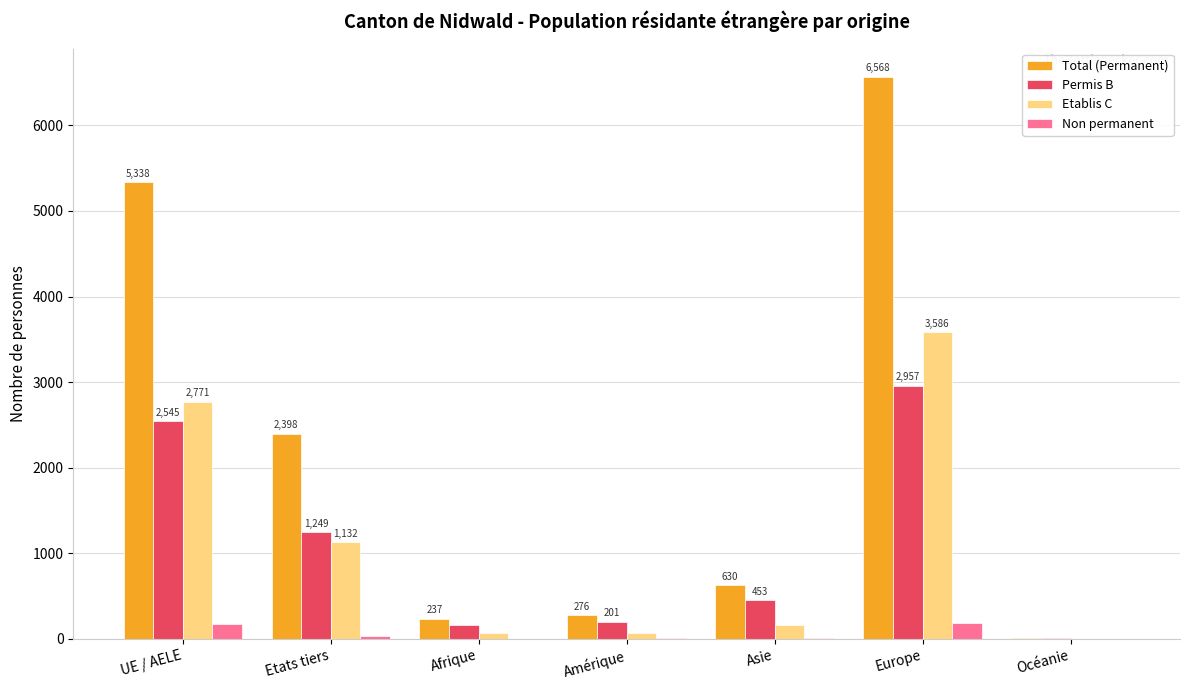

Reading left to right, what are all the values shown in this chart?

Total (Permanent): 5338	2398	237	276	630	6568	16
Permis B: 2545	1249	164	201	453	2957	15
Etablis C: 2771	1132	73	74	164	3586	1
Non permanent: 177	33	0	12	7	186	5